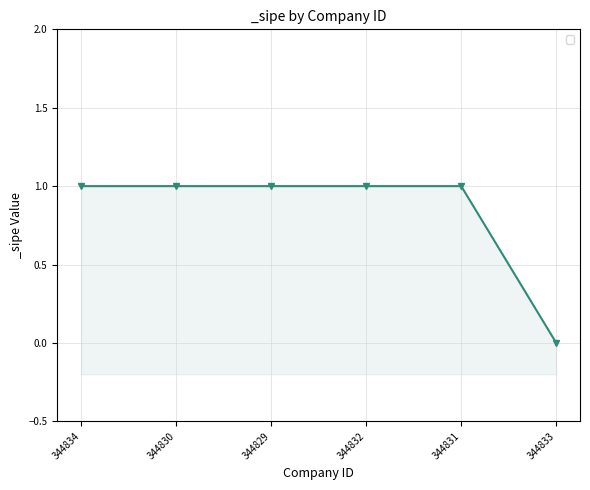

Does the chart have visible grid lines?

Yes